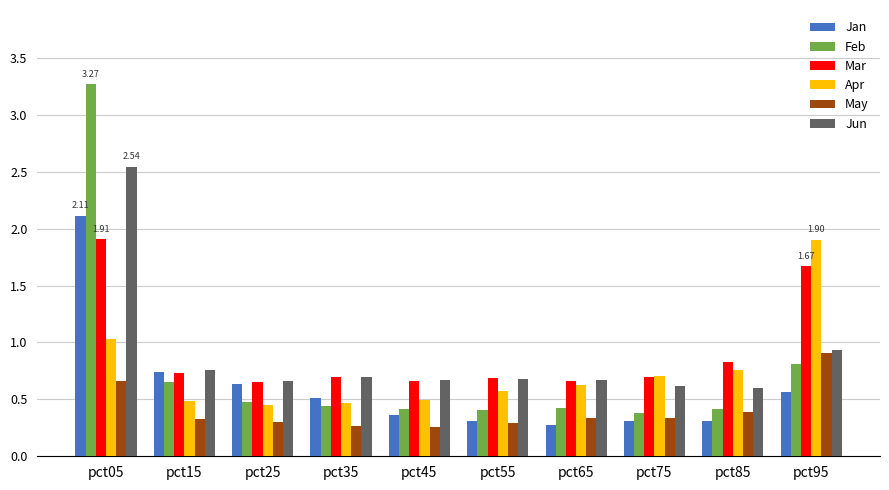

What is the sum of all Feb values?

7.7